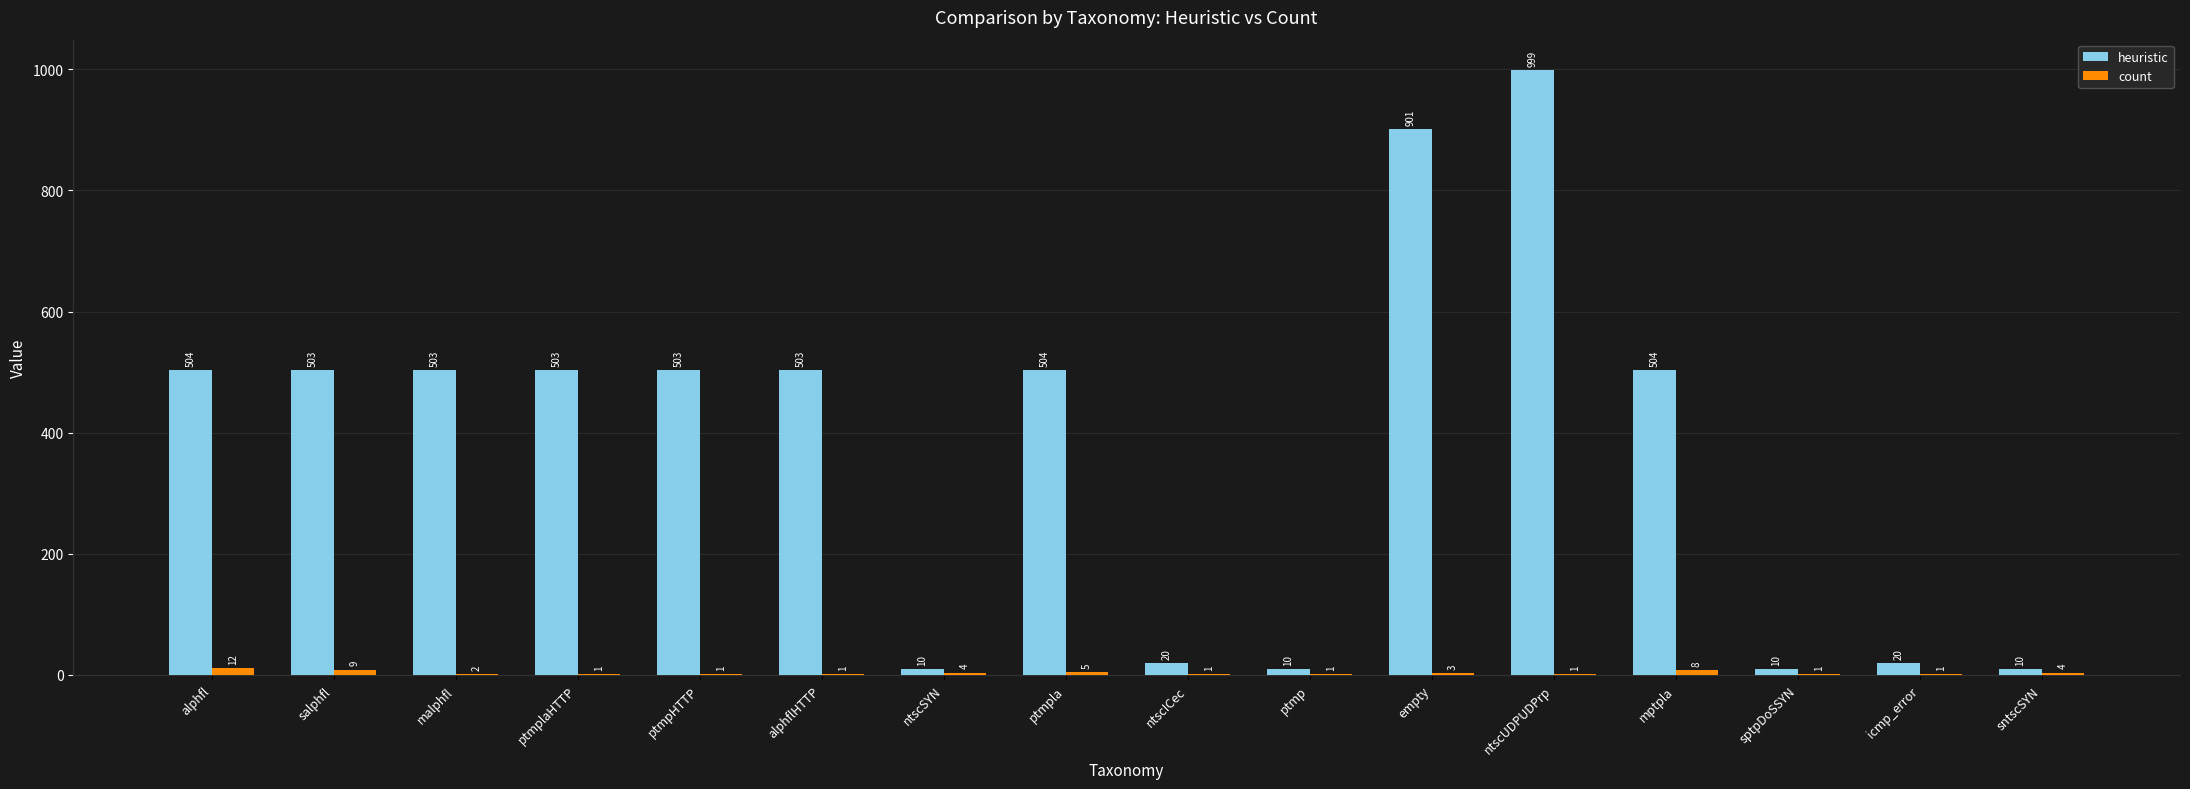

How many categories are shown in the chart?

16